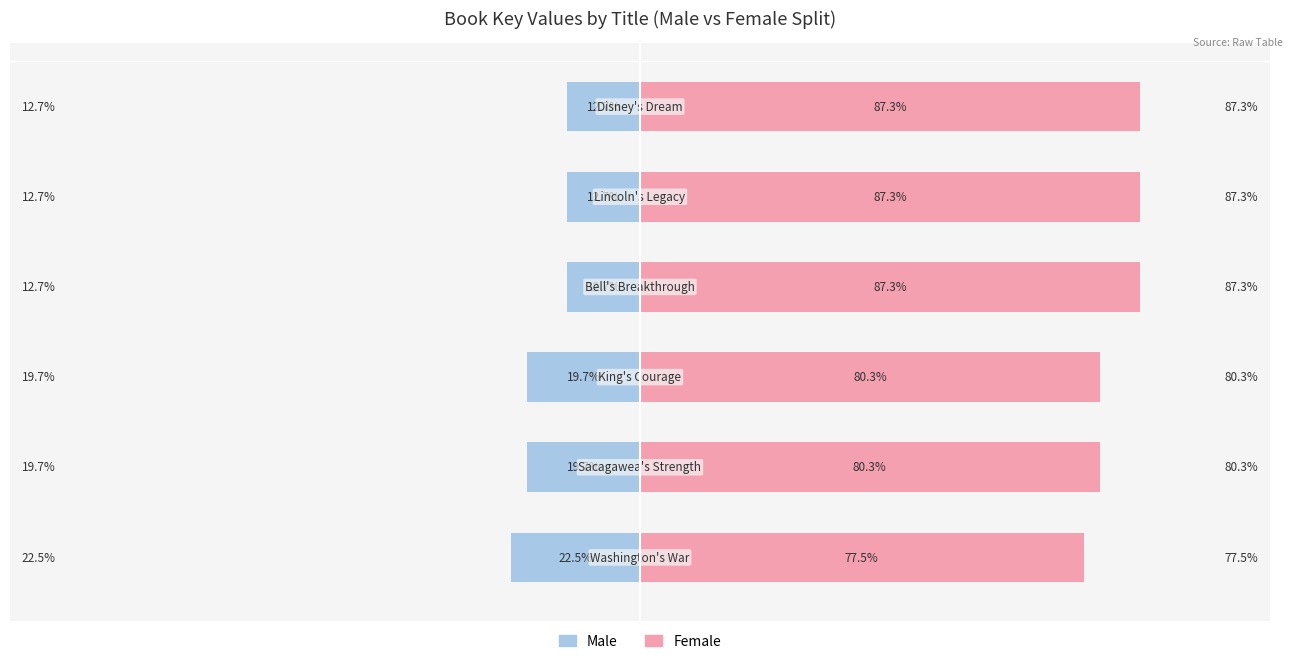

List the series in order of their overall mean, highest first.

Female, Male